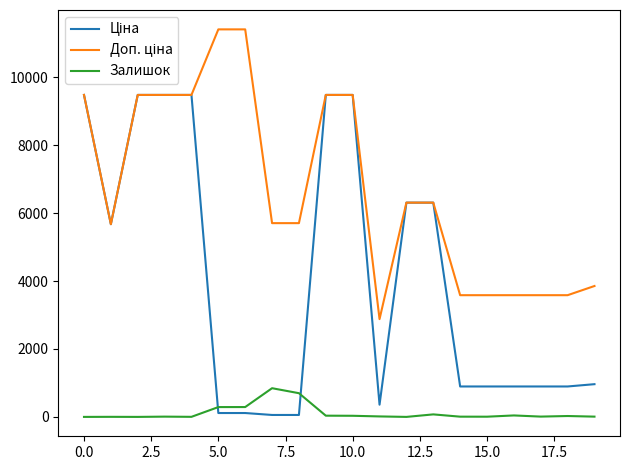

What is the maximum value shown in the chart?

11410.0